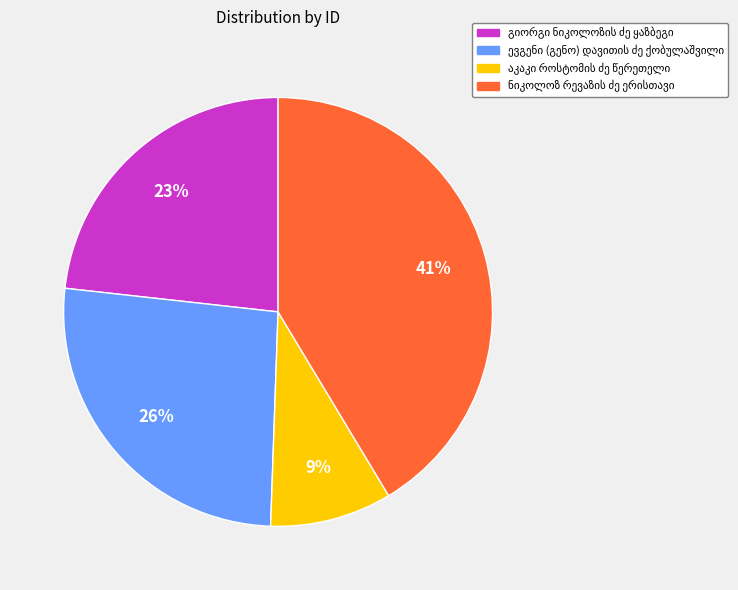

Is there a majority slice in this chart?

No